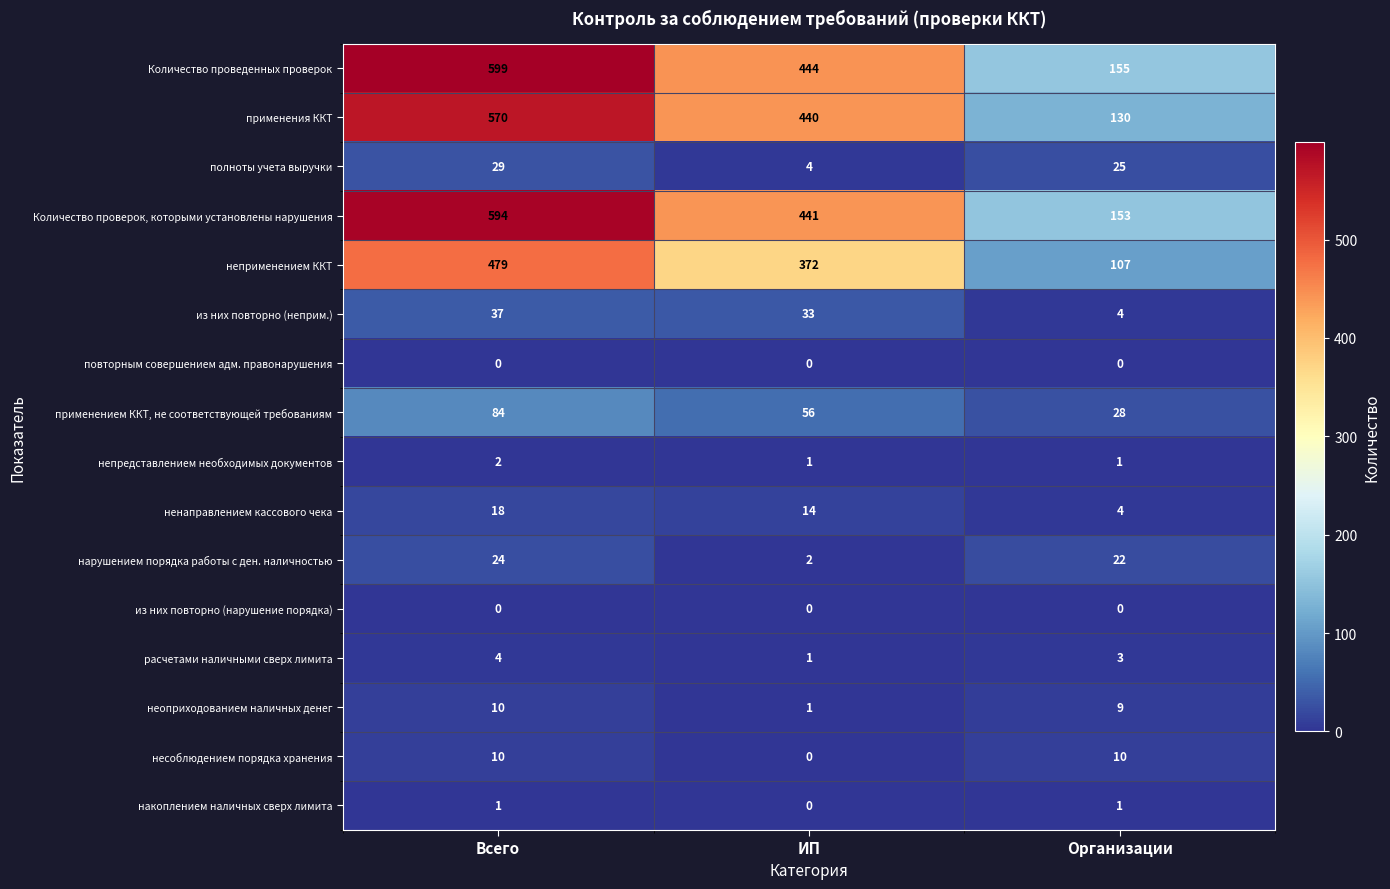

Where is расчетами наличными сверх лимита nearest to the value 2?

ИП